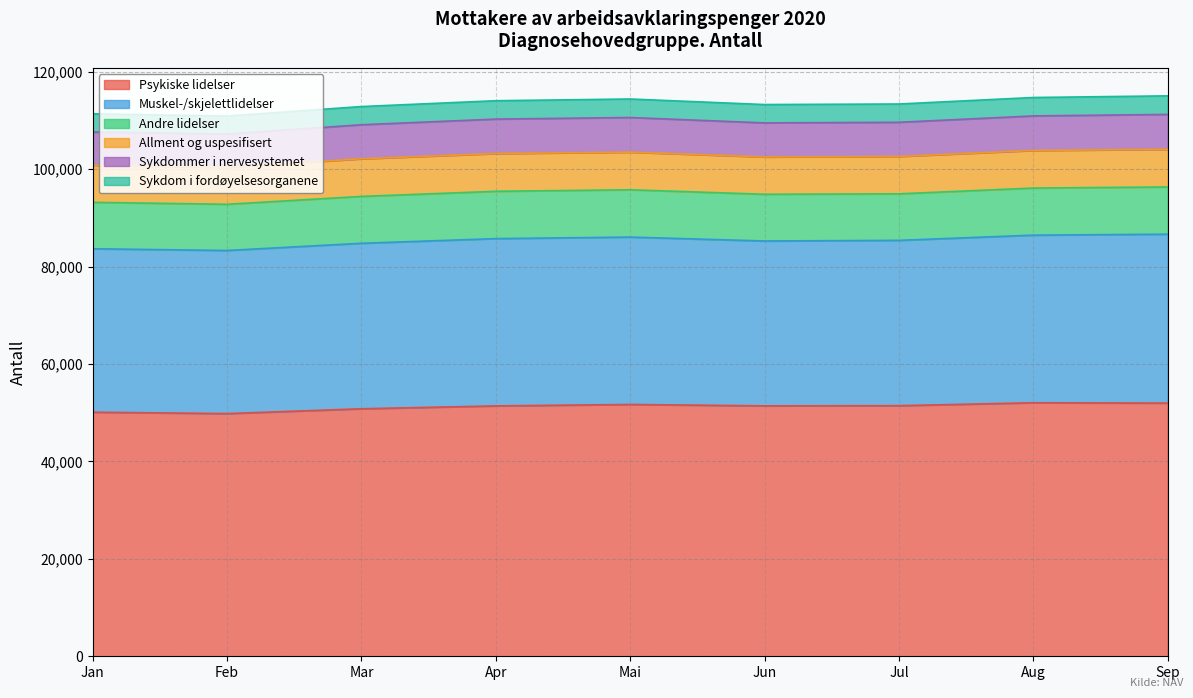

What is the value of the Sykdom i fordøyelsesorganene point at the 8th from the left?

3780